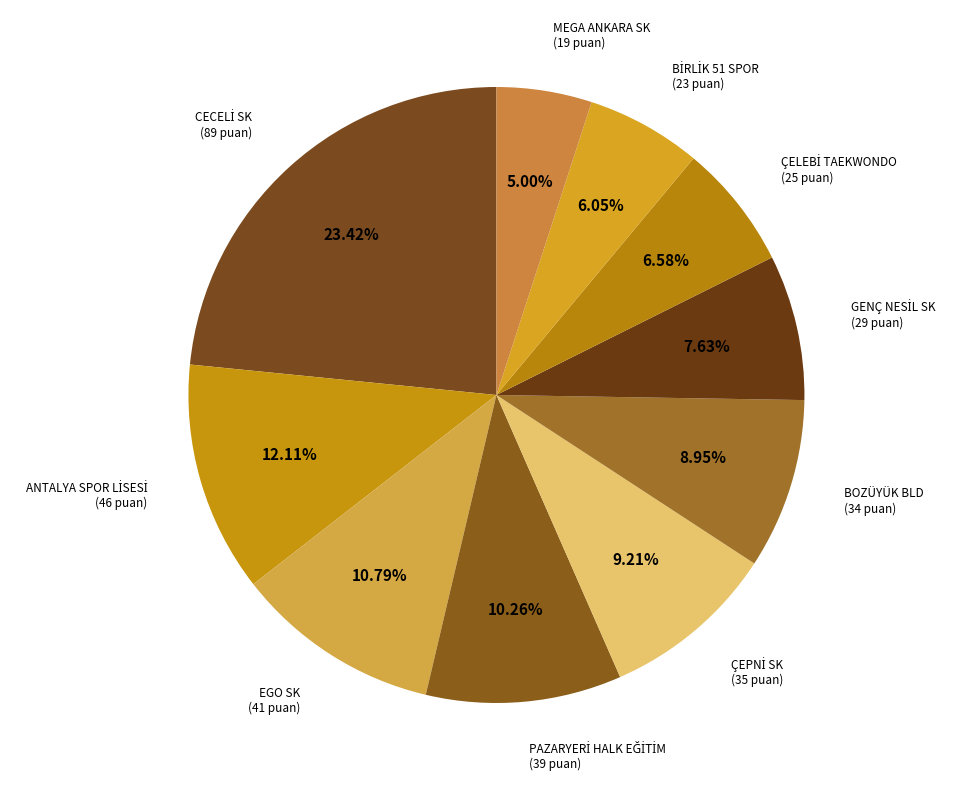

Does EGO SK (41 puan) represent more than half of the total?

No